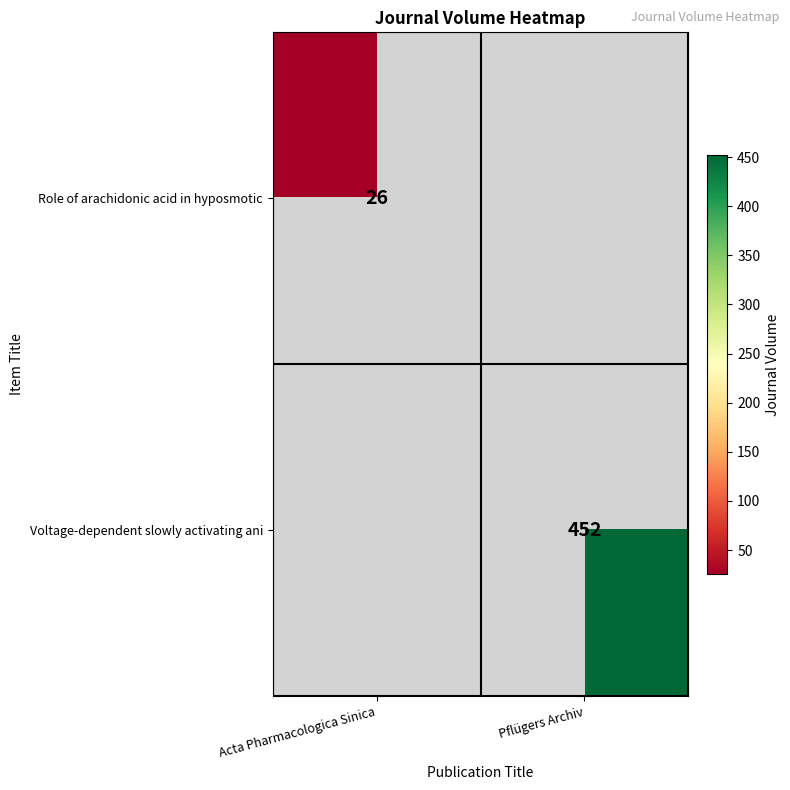

How many series are shown in this chart?

2